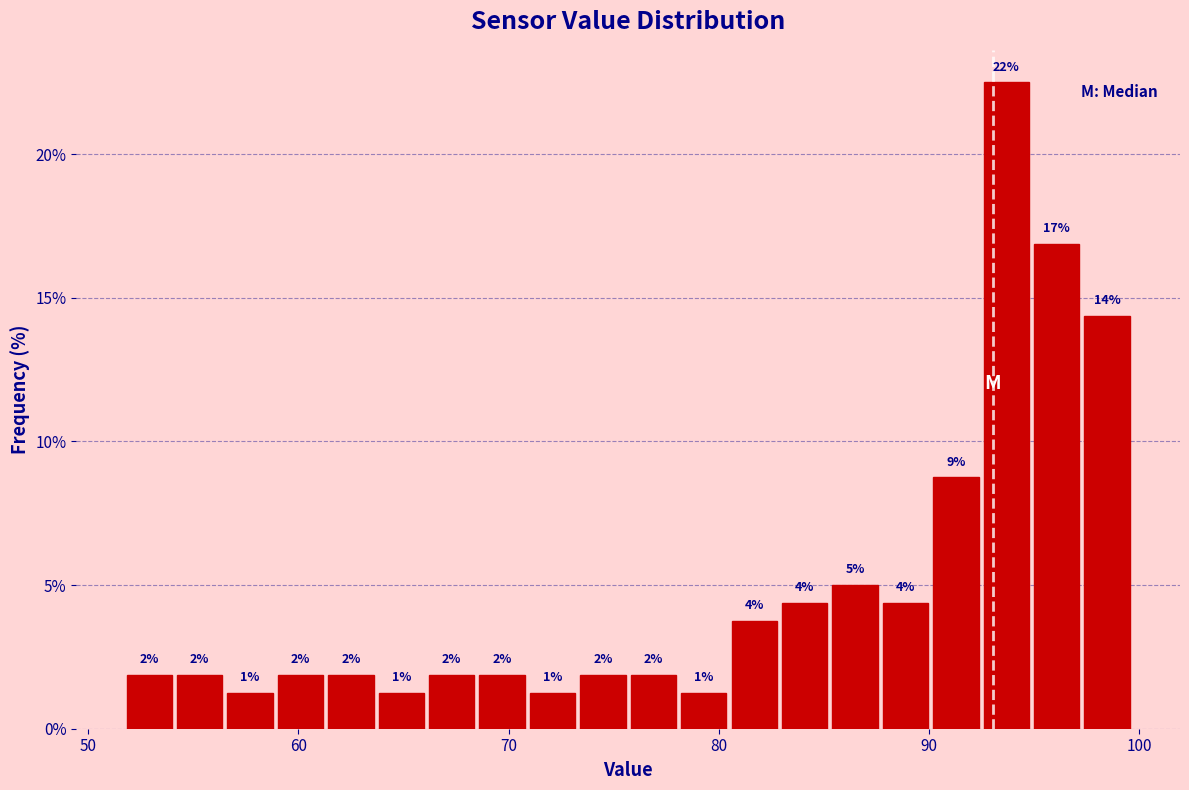

Read against the x-axis, roughly where is the centre of the tallest bar?

94